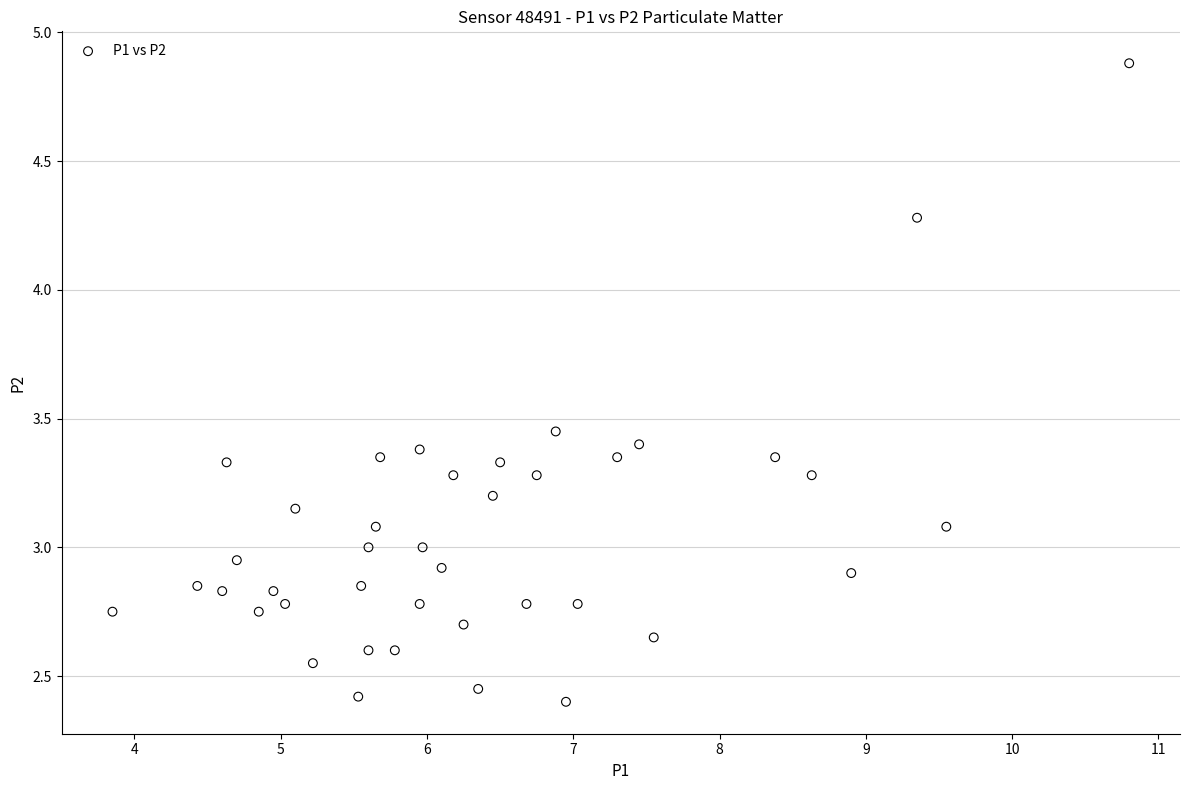

What is the range of X values (max minus min)?

7.0